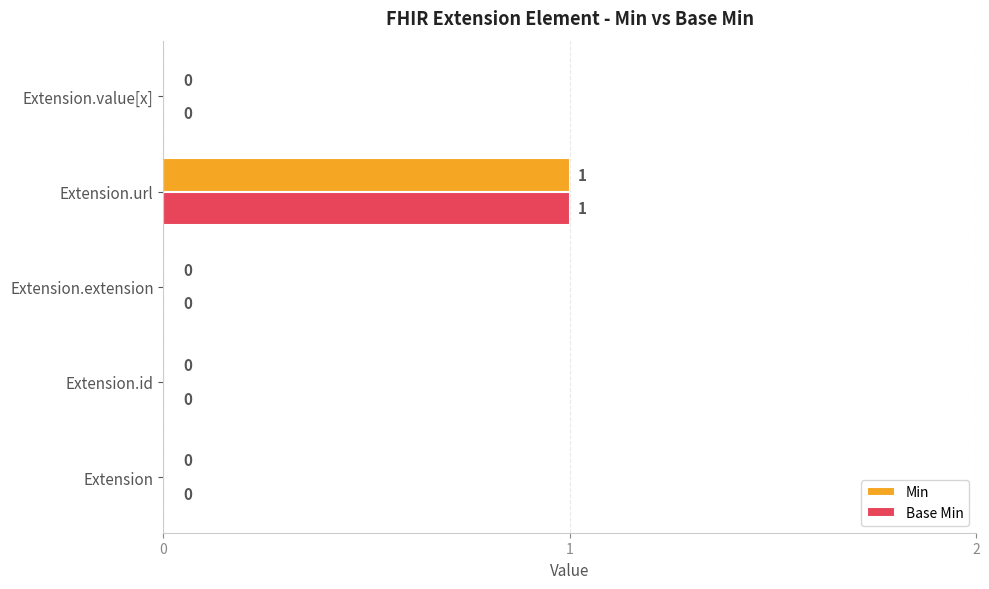

At which category is the sum across all series the highest?

Extension.url